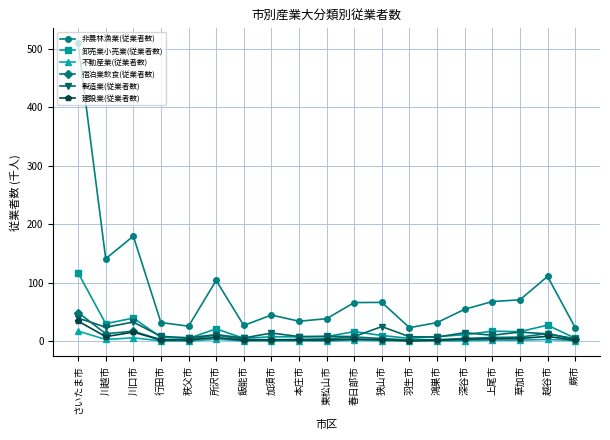

True or false: 宿泊業飲食(従業者数) and 非農林漁業(従業者数) intersect in this chart.

False